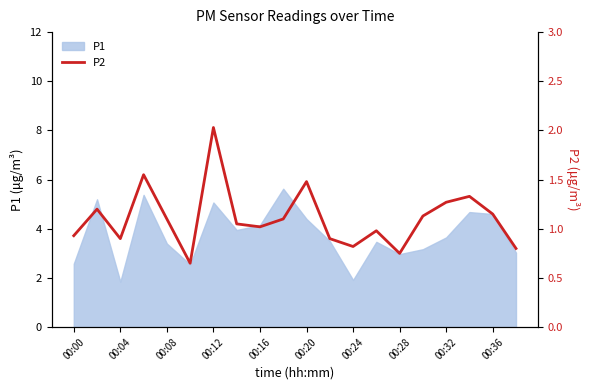

True or false: P1 has a value of 2.6 at 00:00.

True